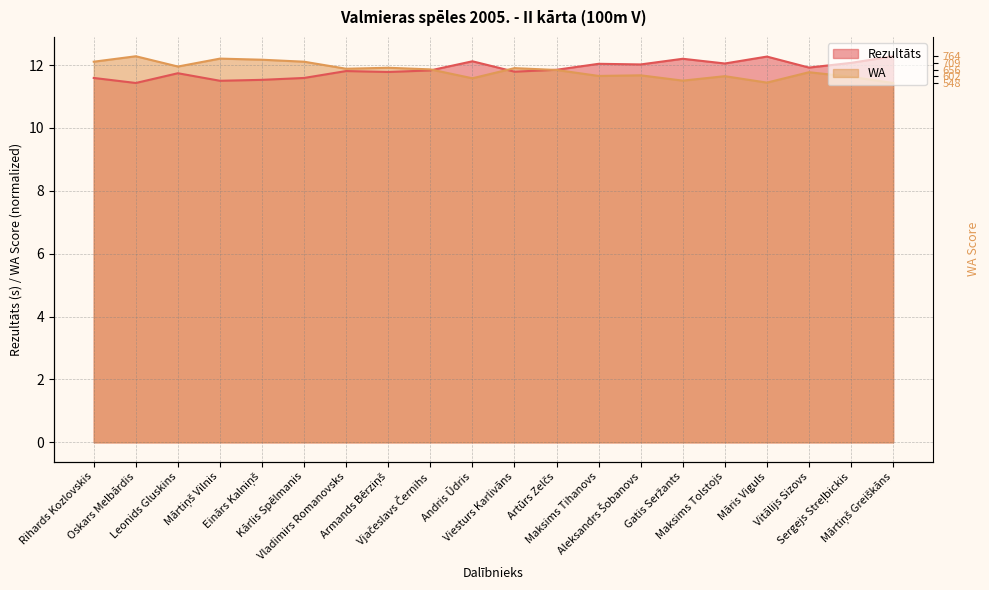

List the series in order of their overall mean, highest first.

Rezultāts, WA